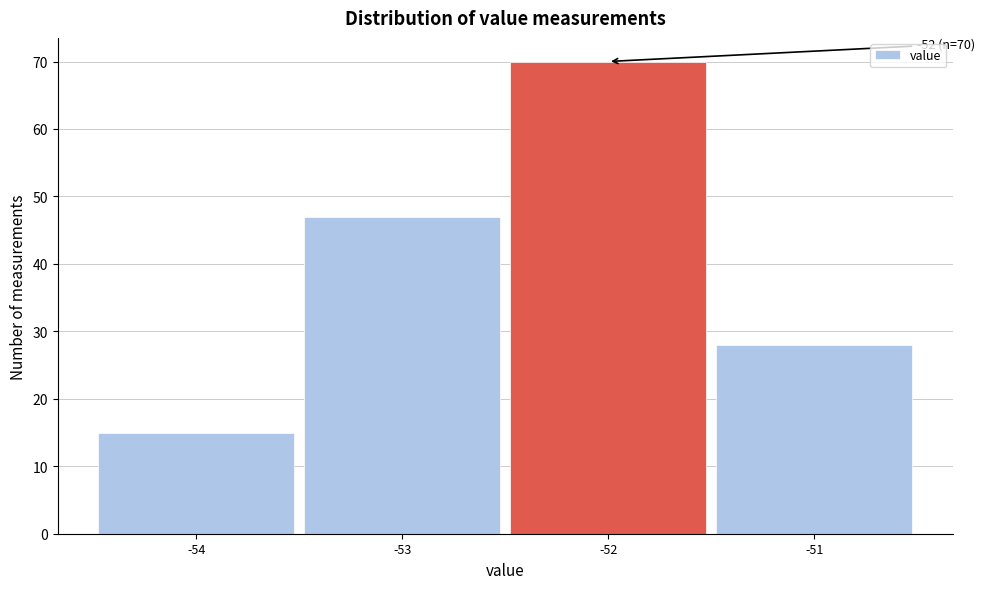

Which range on the x-axis has the tallest bar?

-52.5 to -51.5